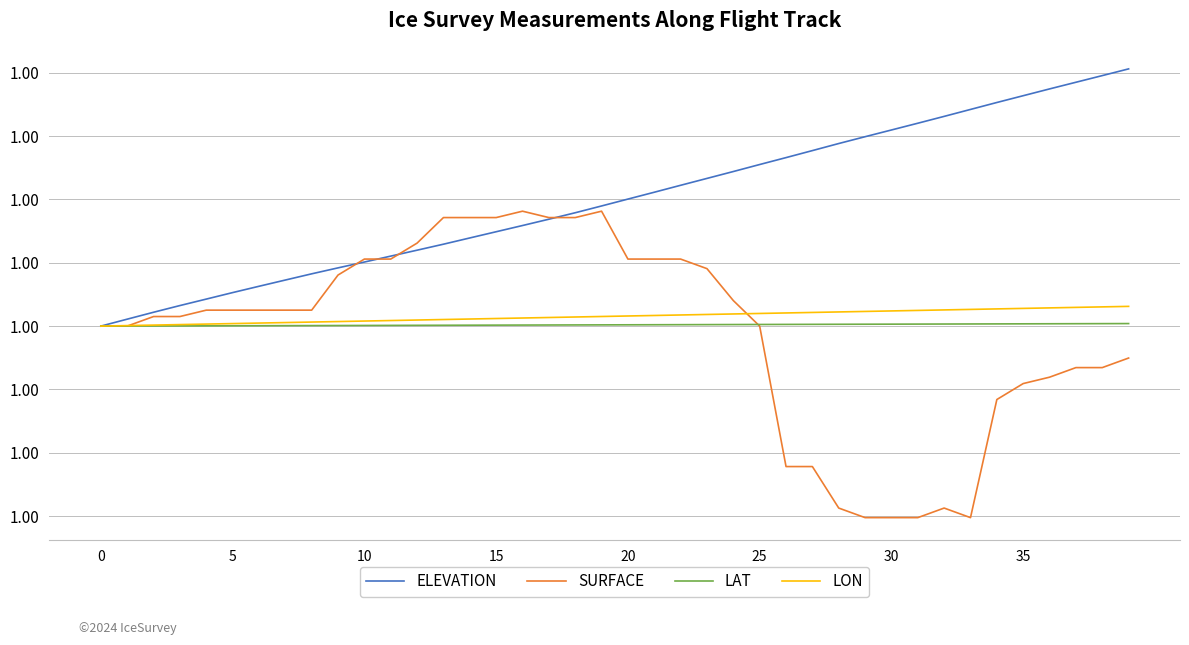

What are all the series names shown in the legend?

ELEVATION, SURFACE, LAT, LON